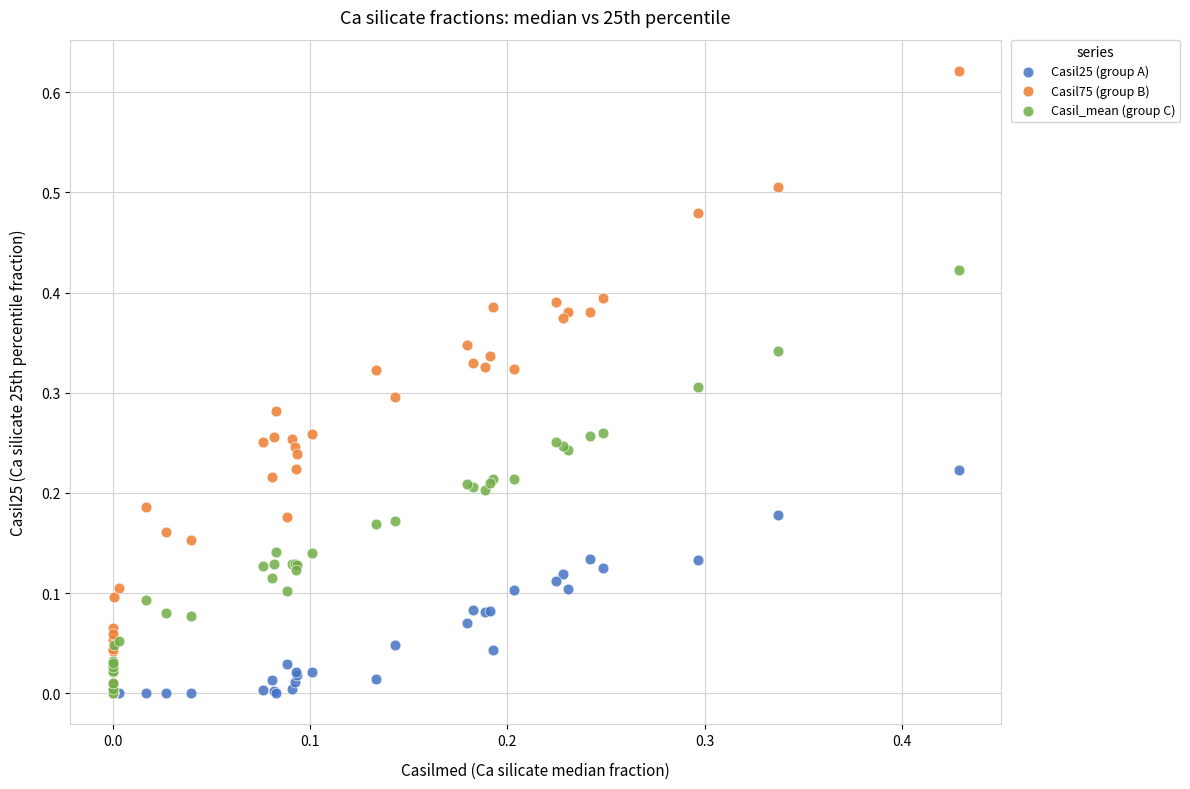

Which series has the widest spread of Y values?

Casil75 (group B)